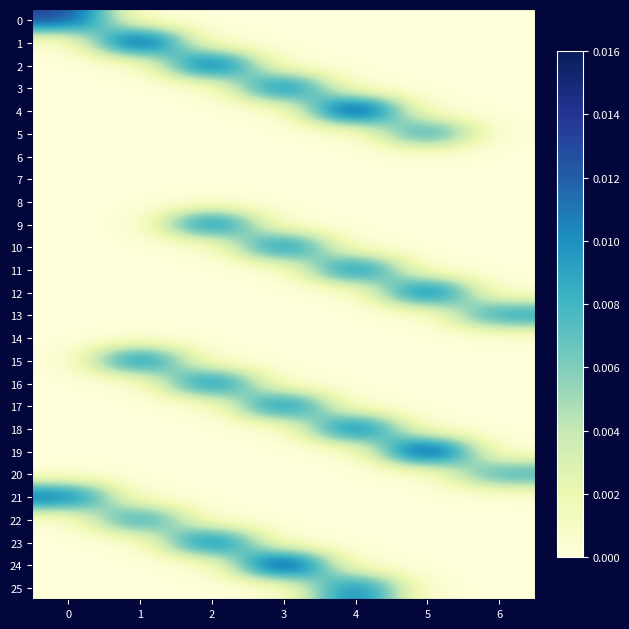

Which series has the widest spread of values?

24